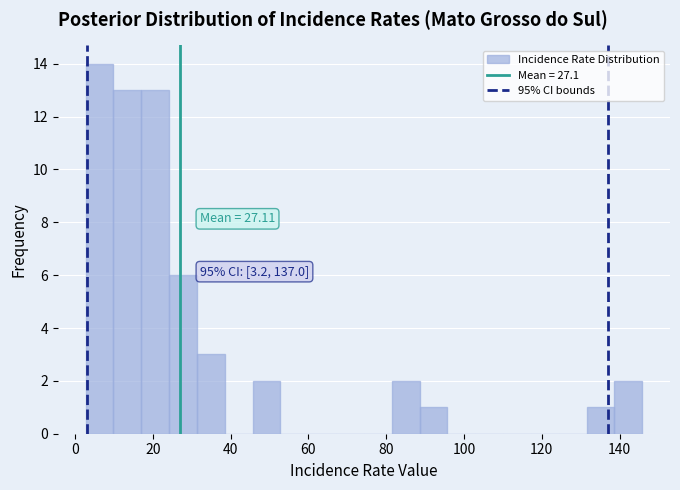

Read against the x-axis, roughly where is the centre of the tallest bar?

6